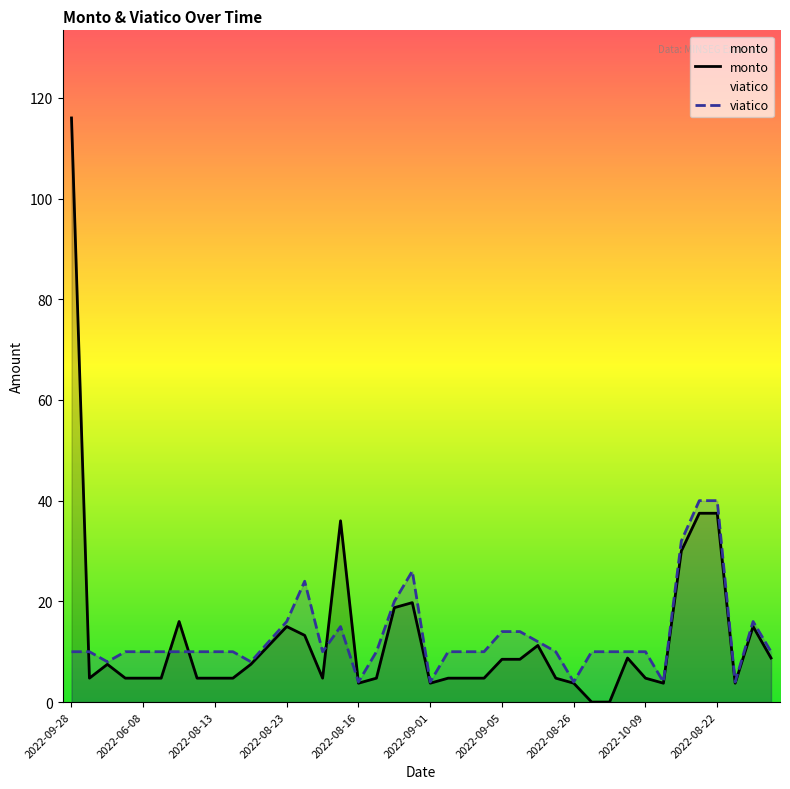

Which series has the largest range (max minus min)?

monto